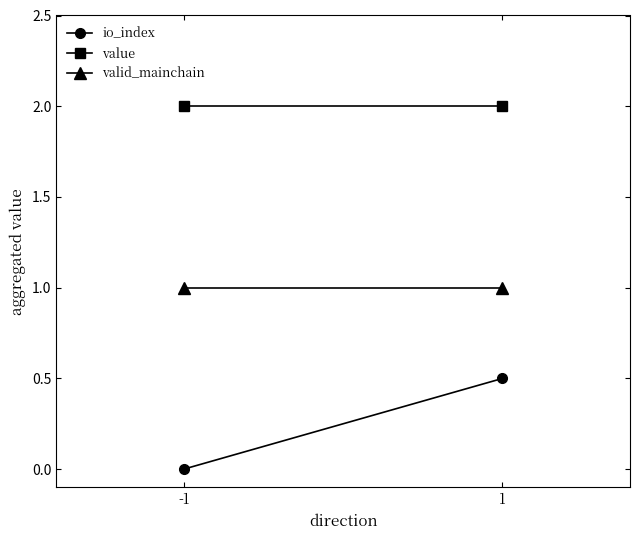

Is it true that valid_mainchain equals 1.0 at -1?

True